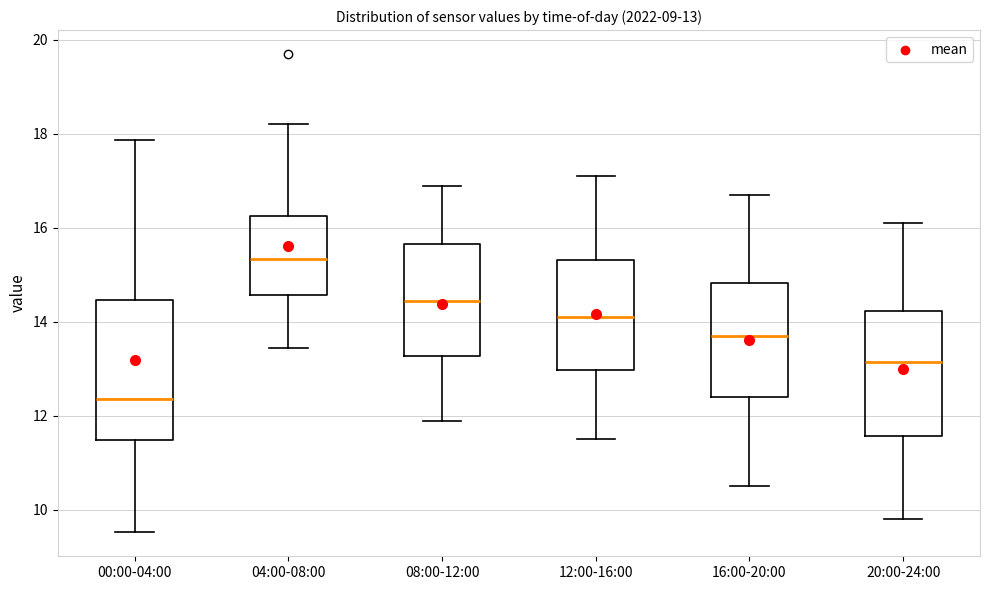

Which box is the tallest, from its lower edge to its upper edge?

00:00-04:00